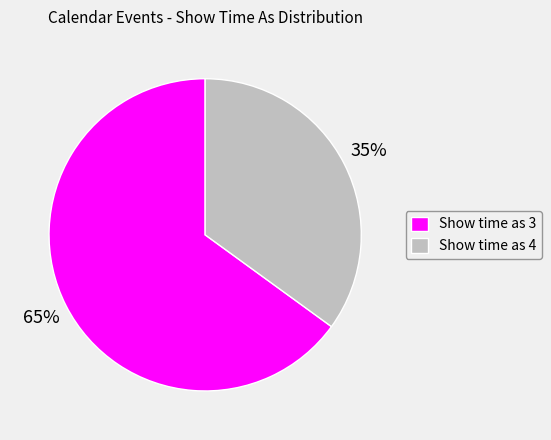

Count the number of slices in the pie.

2